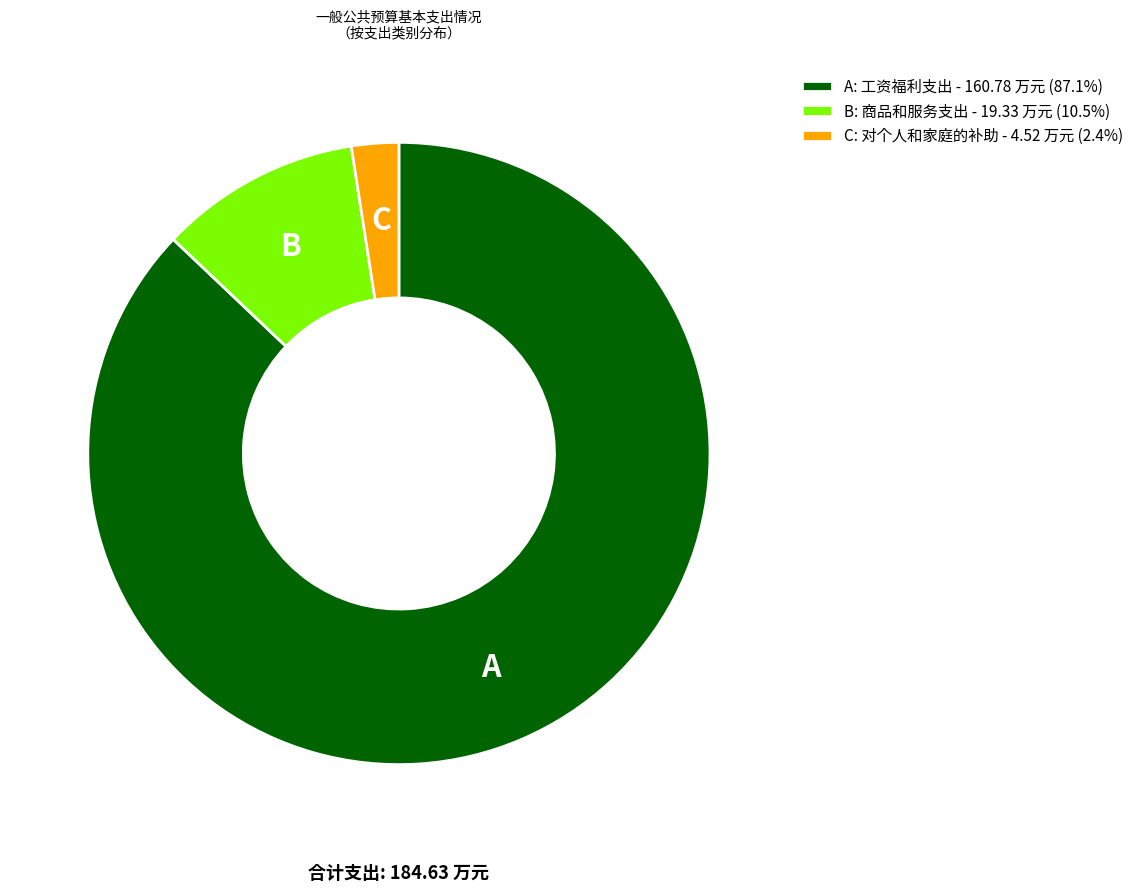

Does B: 商品和服务支出 - 19.33 万元 (10.5%) represent more than half of the total?

No